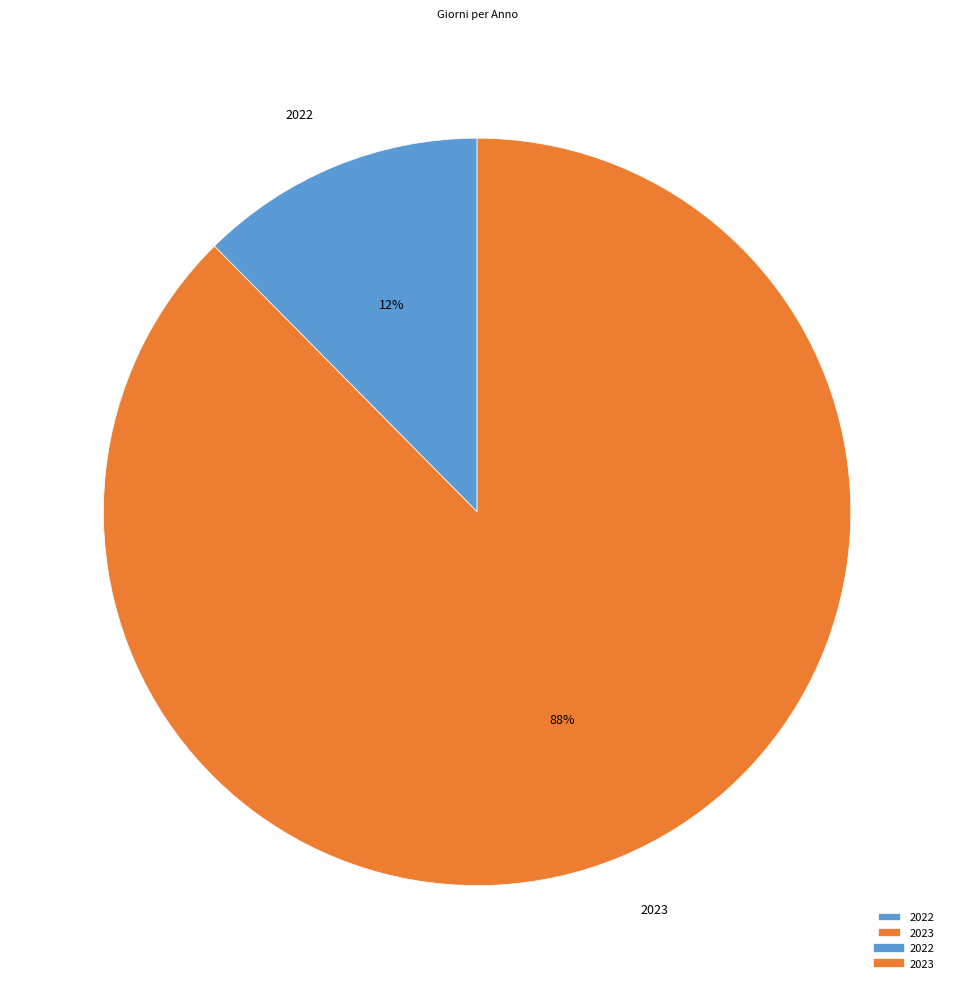

Approximately how many times larger is the value at 2022 compared to 2023?

0.1